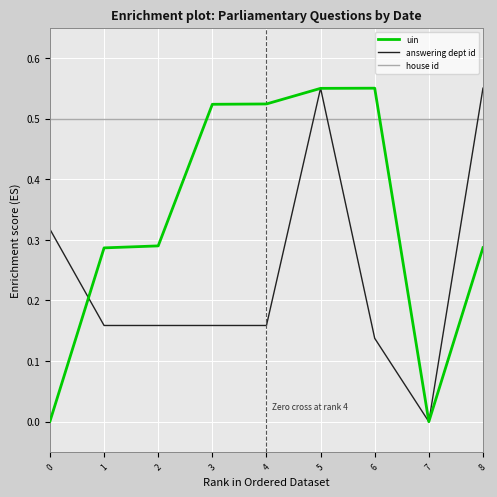

Does the chart display data point markers on the line(s)?

No